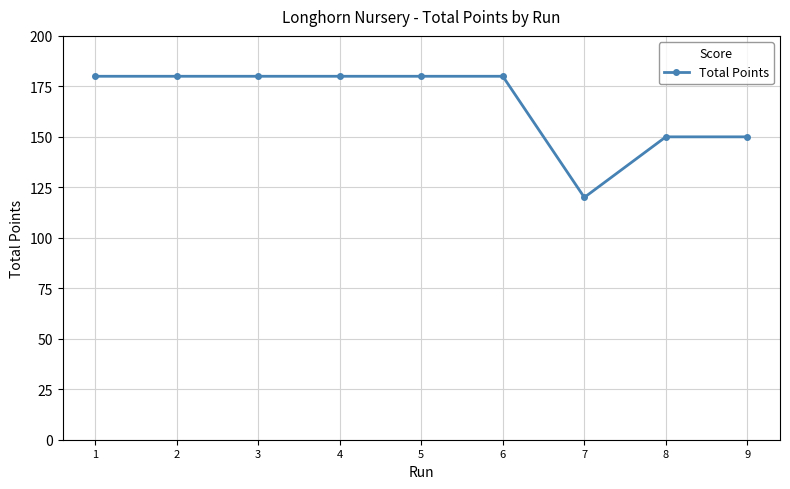

Read the value at 4.

180